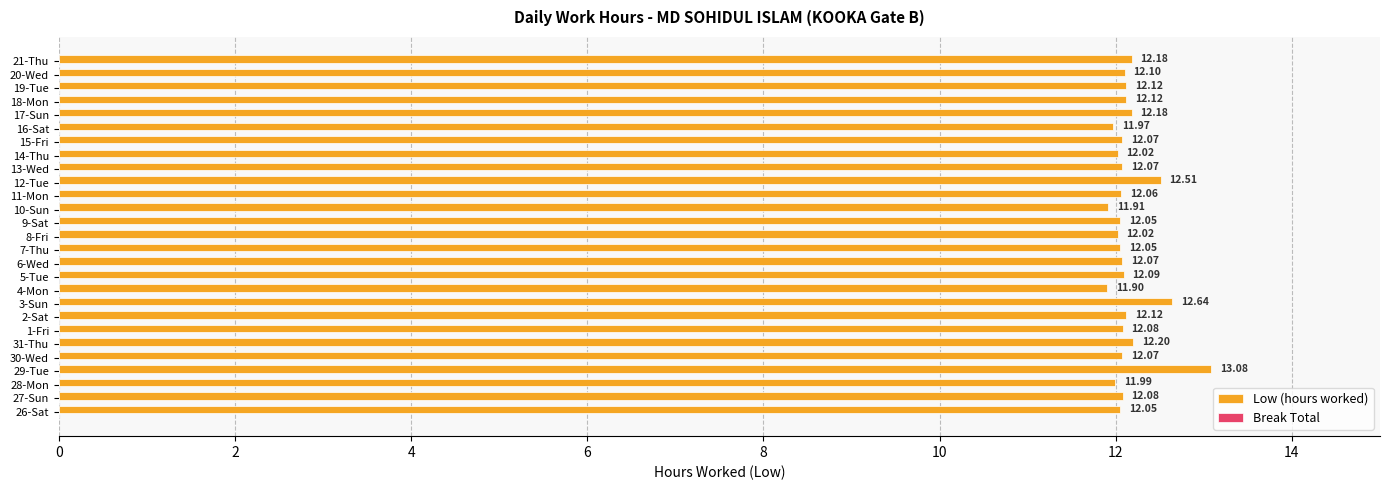

What is the difference between the second highest and second lowest values?

0.7